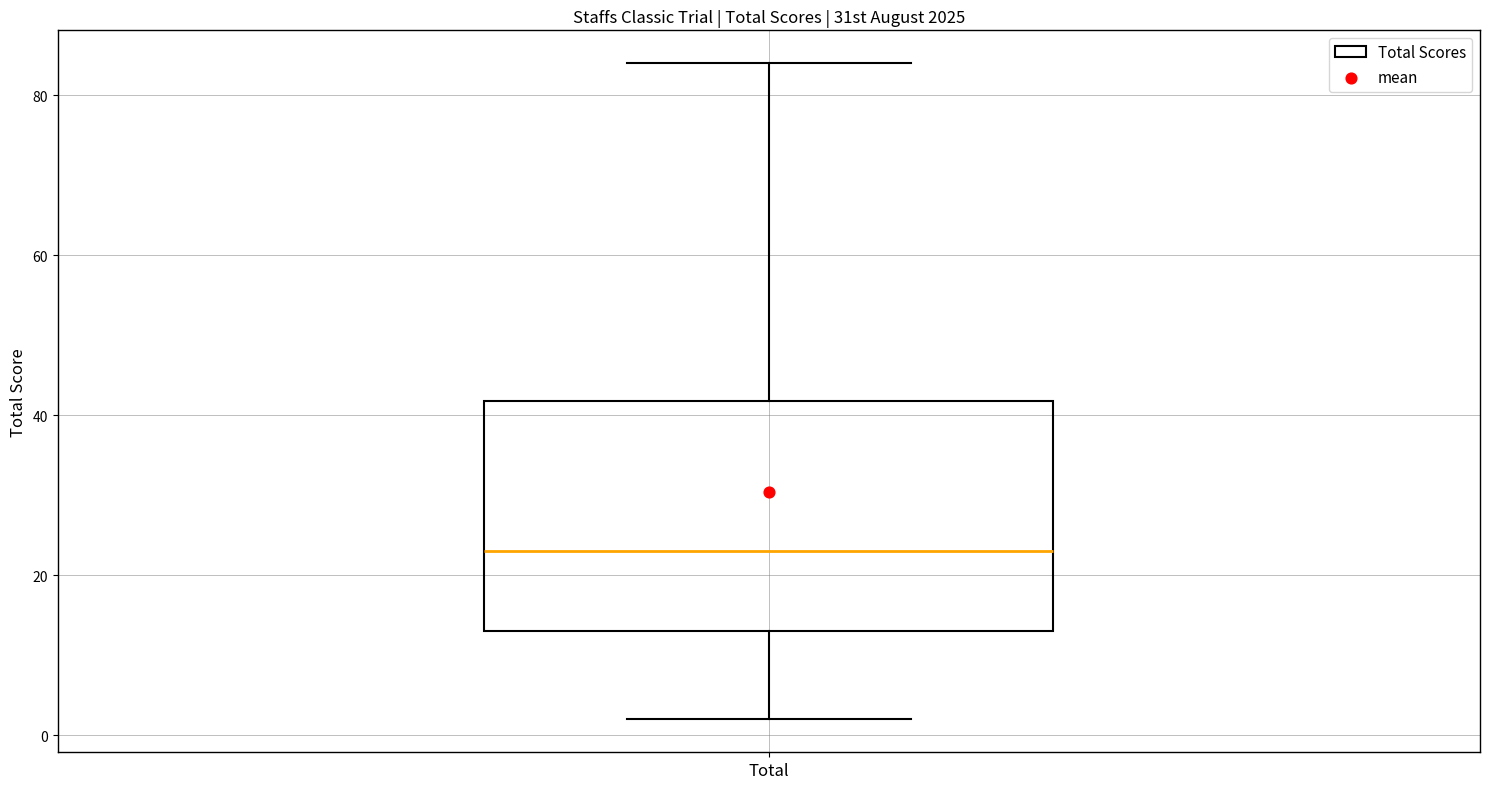

Where is the lower edge of the box for Total on the y-axis? The values are not printed on the chart, so give them approximately, as read against the axis.

14